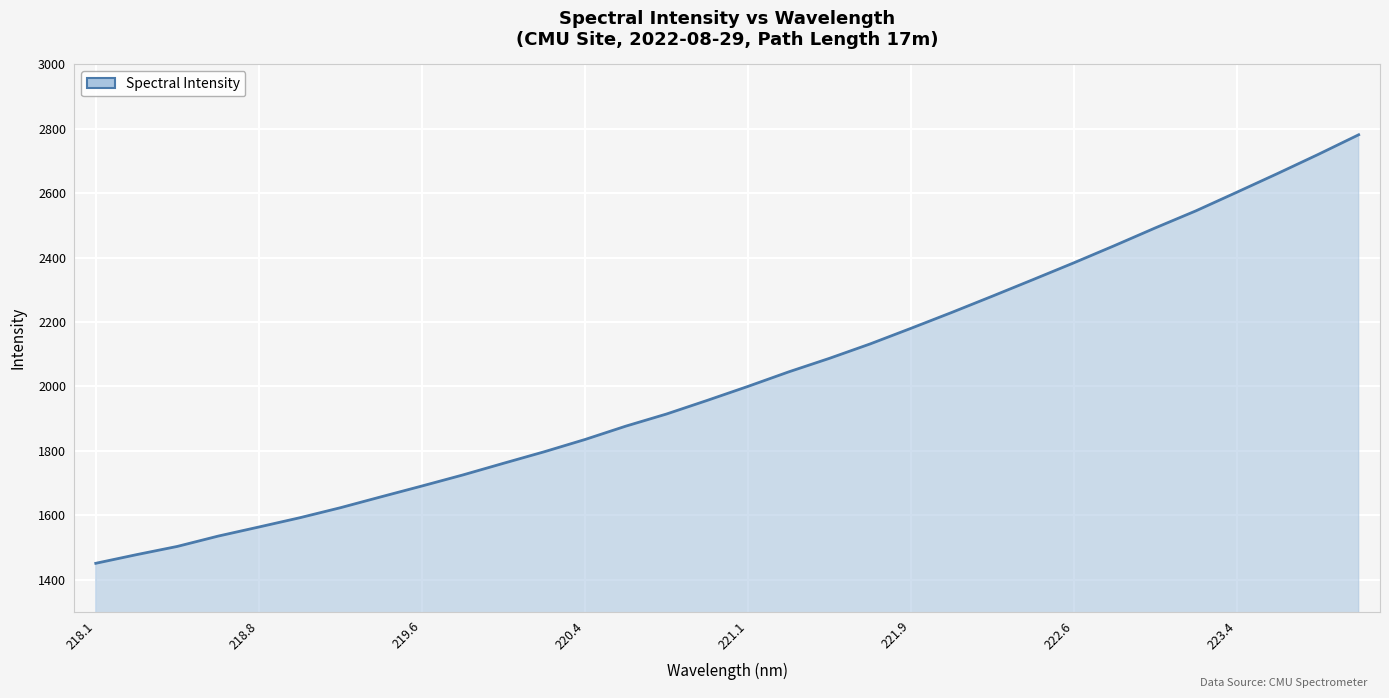

What is the difference between the maximum and minimum values?

1330.1